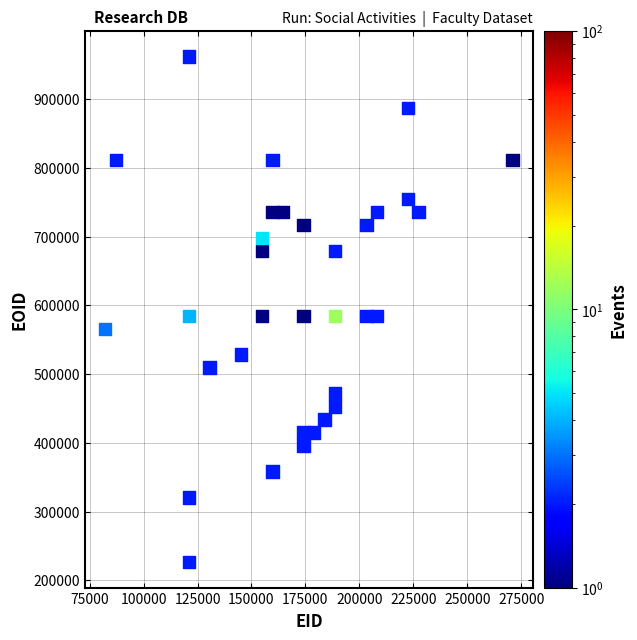

What is the range of X values (max minus min)?

188785.3